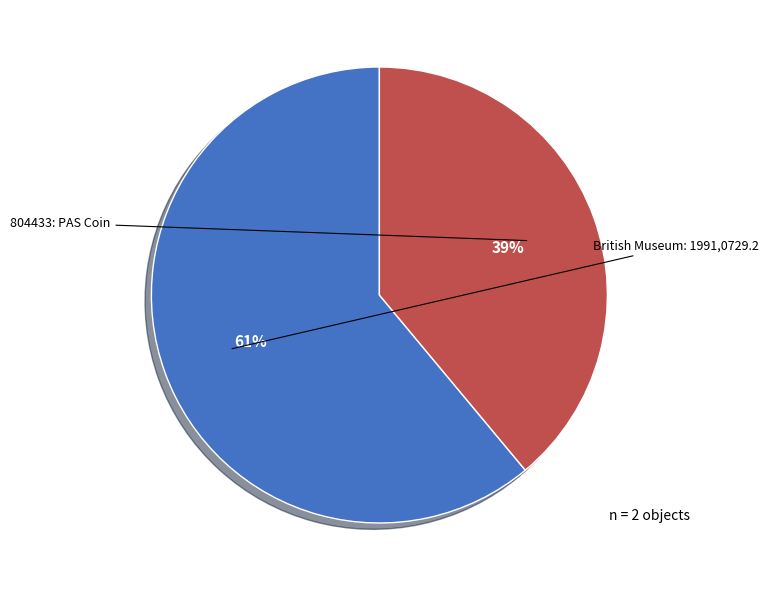

What percentage is the 804433: PAS Coin slice, to the nearest percent?

39%